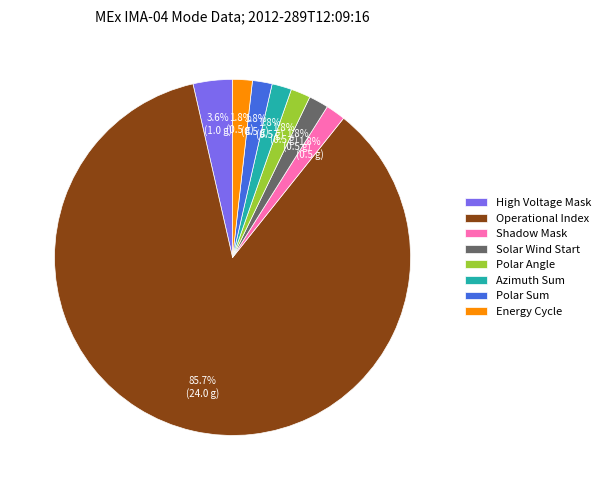

What percentage do Energy Cycle and Shadow Mask together represent?

3.6%